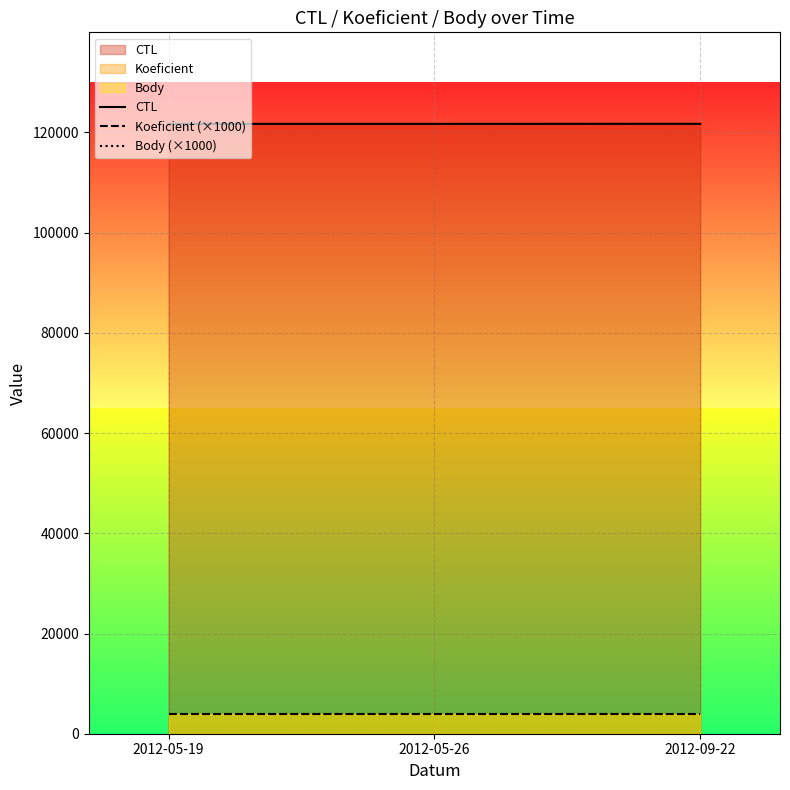

At which label does Koeficient (×1000) reach its minimum?

2012-05-19